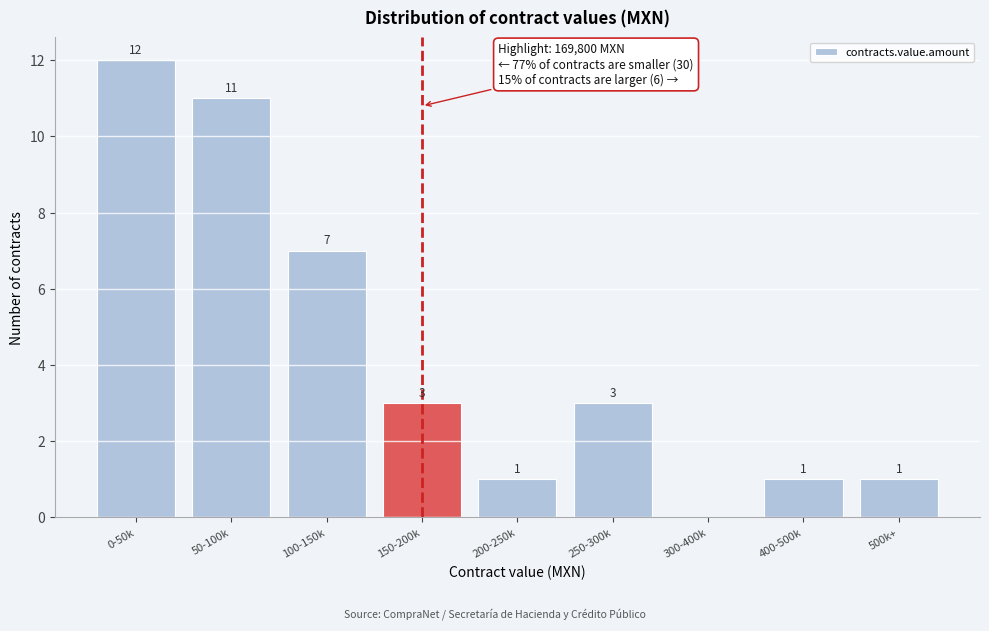

Reading right to left, extract all data points from this chart.

500k+=1	400-500k=1	300-400k=0	250-300k=3	200-250k=1	150-200k=3	100-150k=7	50-100k=11	0-50k=12